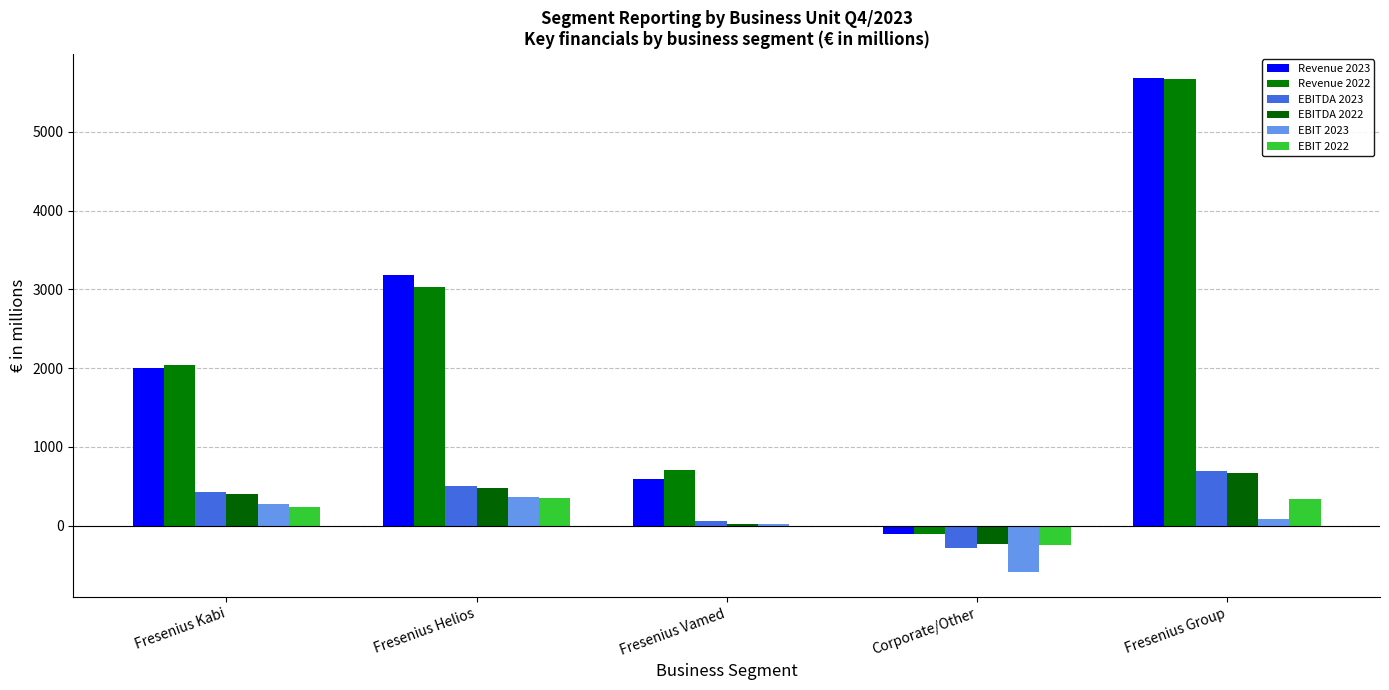

How many distinct data groups are displayed?

6